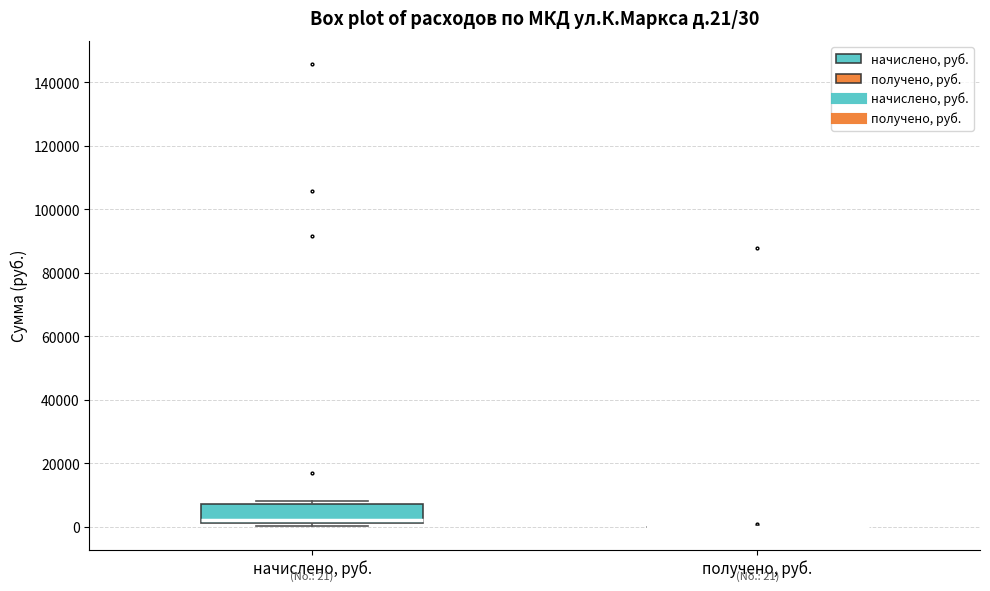

Which box is the tallest, from its lower edge to its upper edge?

начислено, руб.